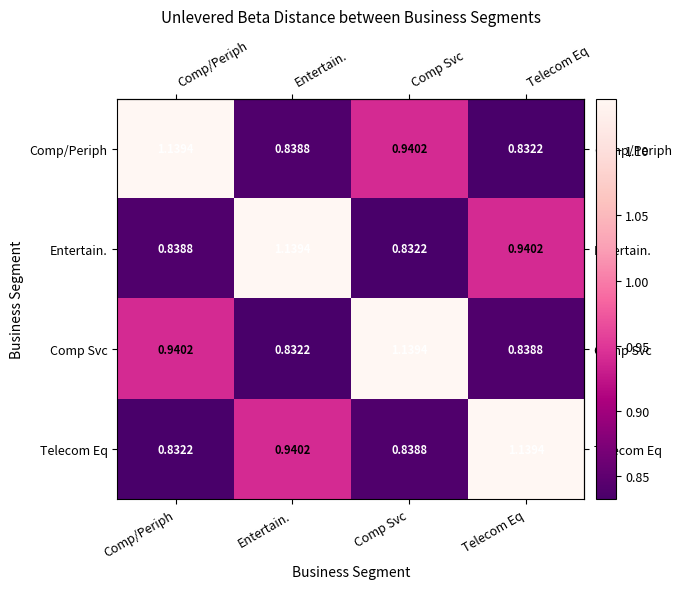

At which label does Entertain. reach its peak?

Entertain.